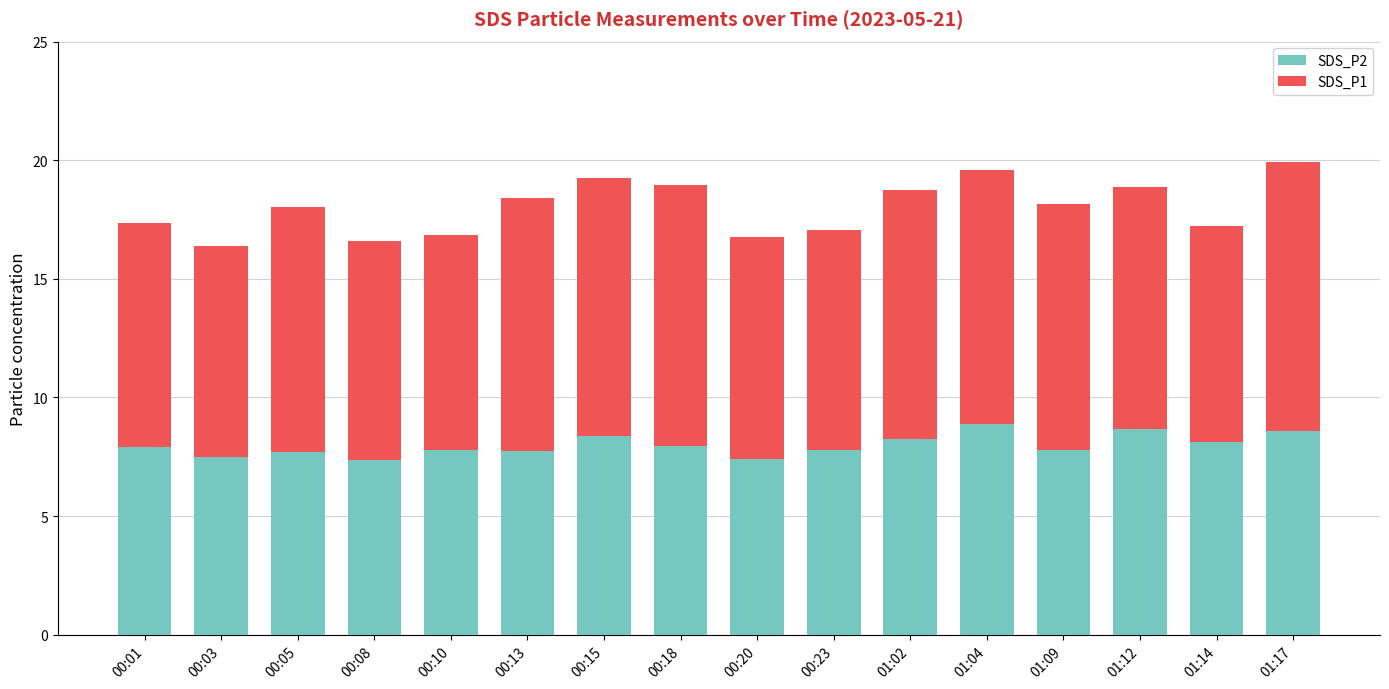

True or false: SDS_P2 has a value of 7.7 at 00:05.

True